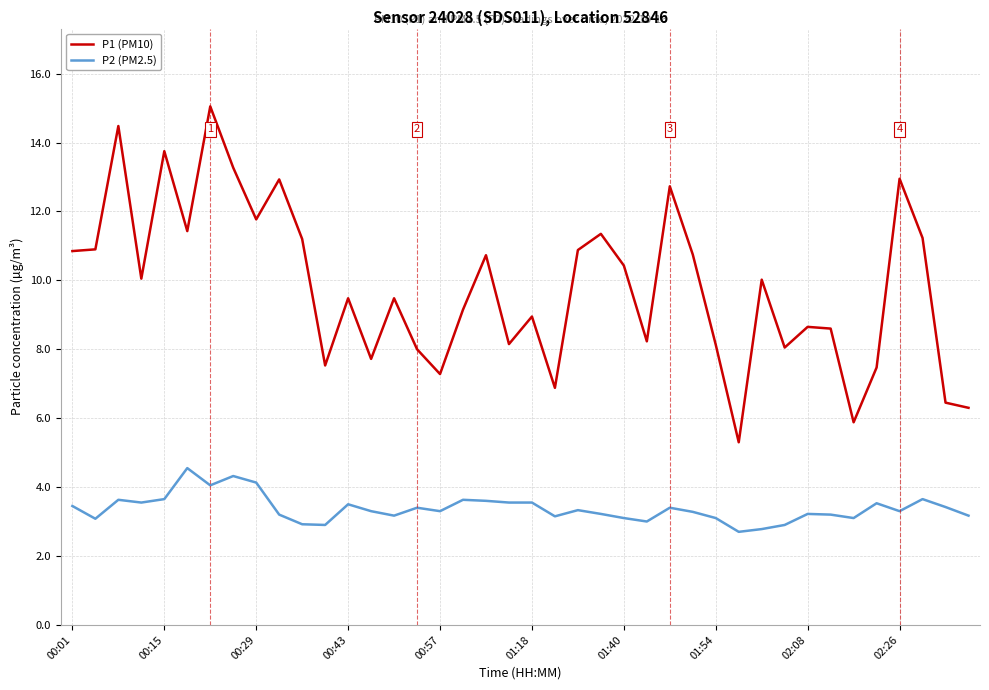

In P1 (PM10), how many points are lower than both neighbors (excluding endpoints)?

12